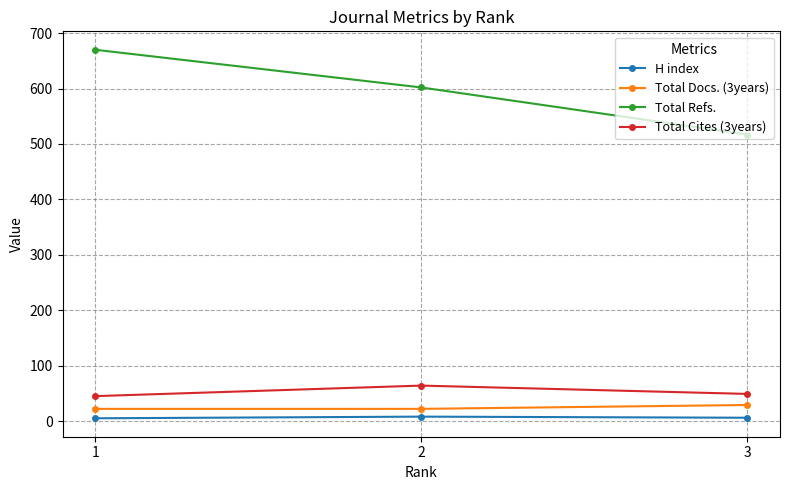

What is the value of the Total Cites (3years) point at the 2nd from the left?

64